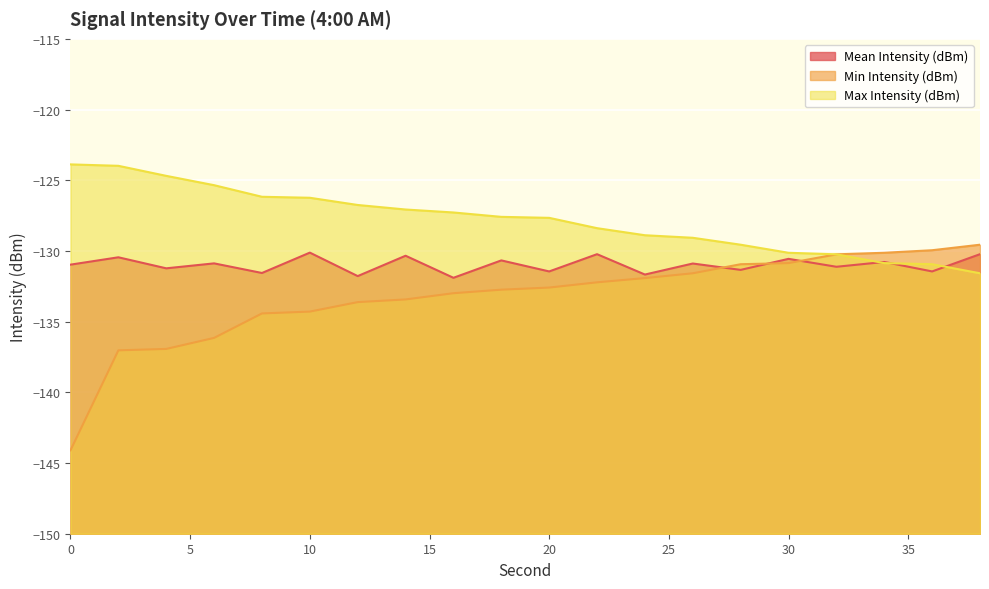

True or false: Min Intensity (dBm) and Max Intensity (dBm) cross at least once.

False